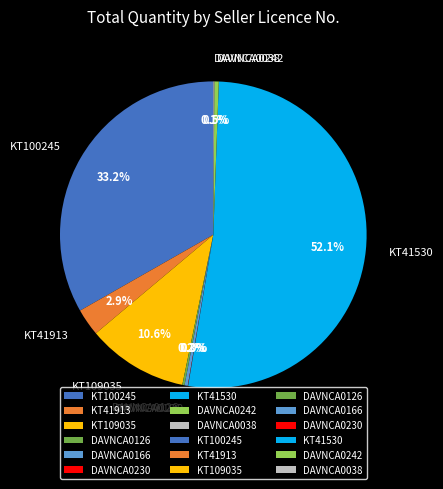

Which category accounts for the majority?

KT41530